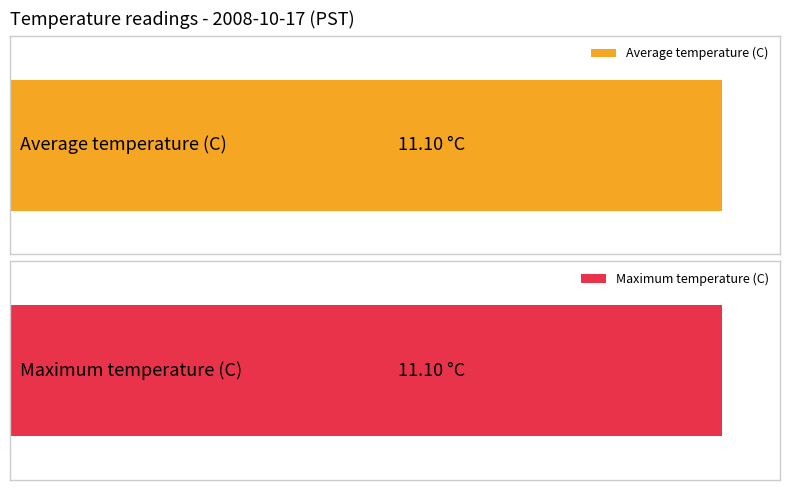

Does the chart contain any negative values?

No